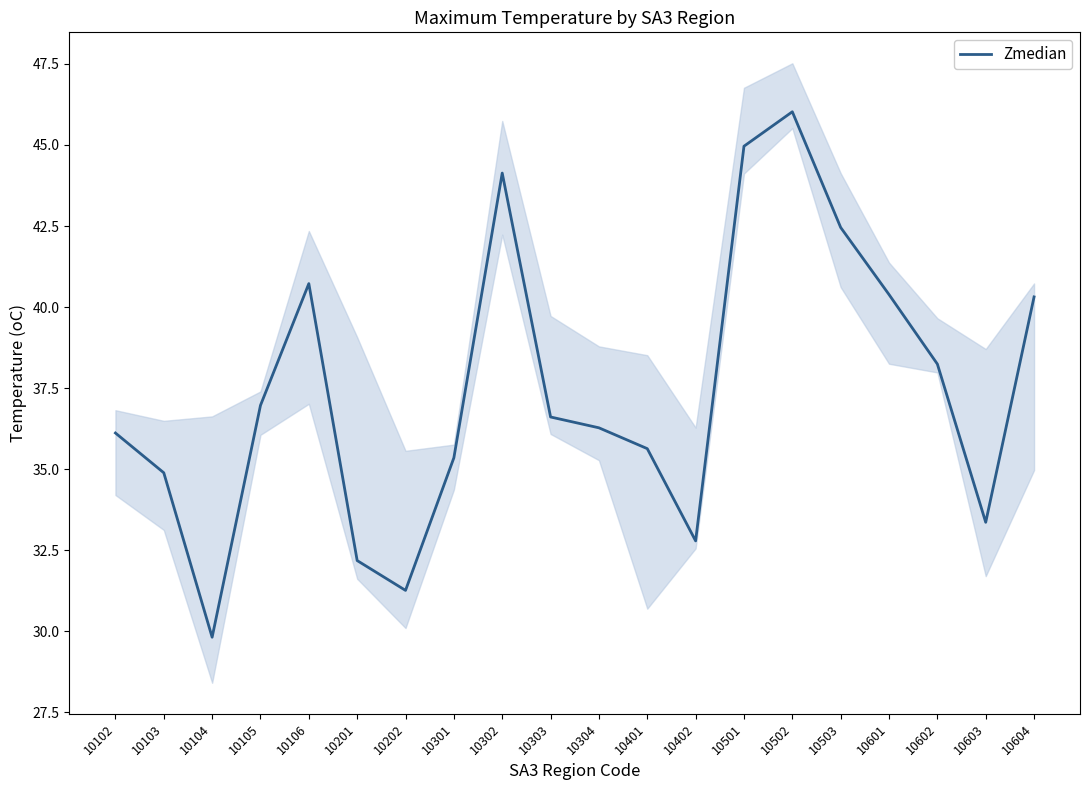

Rank the categories by value from lowest to highest.

10104, 10202, 10201, 10402, 10603, 10103, 10301, 10401, 10102, 10304, 10303, 10105, 10602, 10604, 10601, 10106, 10503, 10302, 10501, 10502